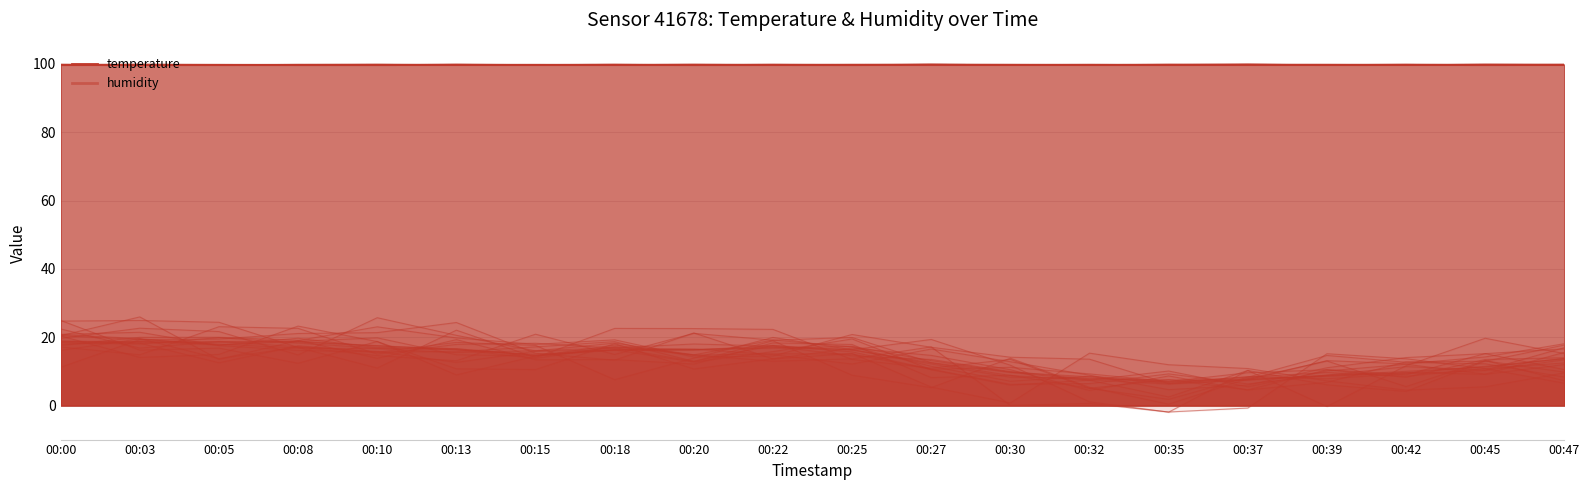

Reading left to right, extract all data points from this chart.

18.8	18.8	18.8	18.8	17.5	16.3	15.0	16.3	16.3	17.5	16.3	12.5	8.8	7.5	6.2	7.5	8.8	10.0	11.3	13.8